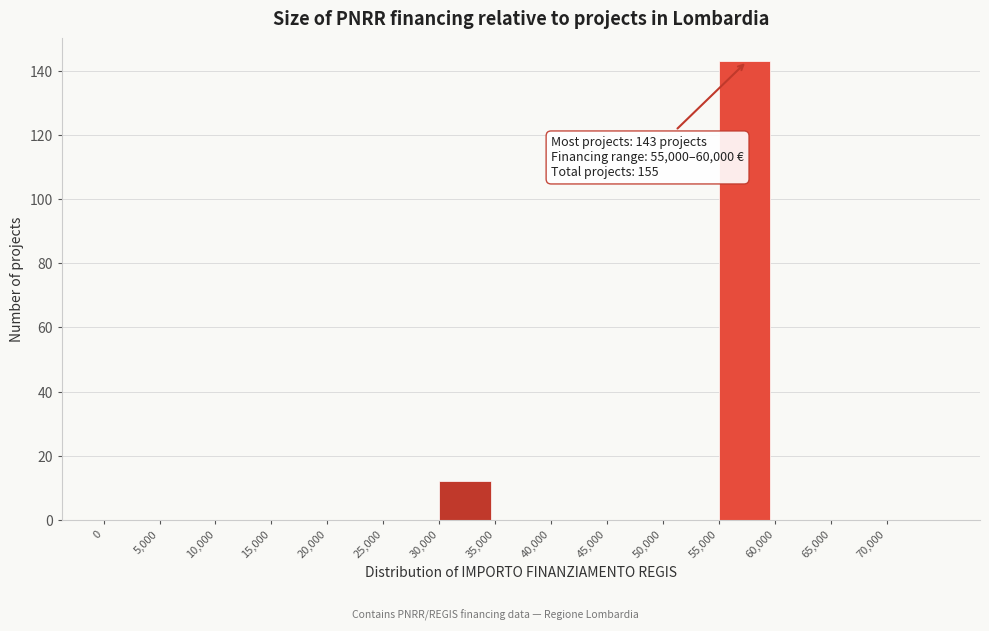

Which range on the x-axis has the tallest bar?

55000 to 60000